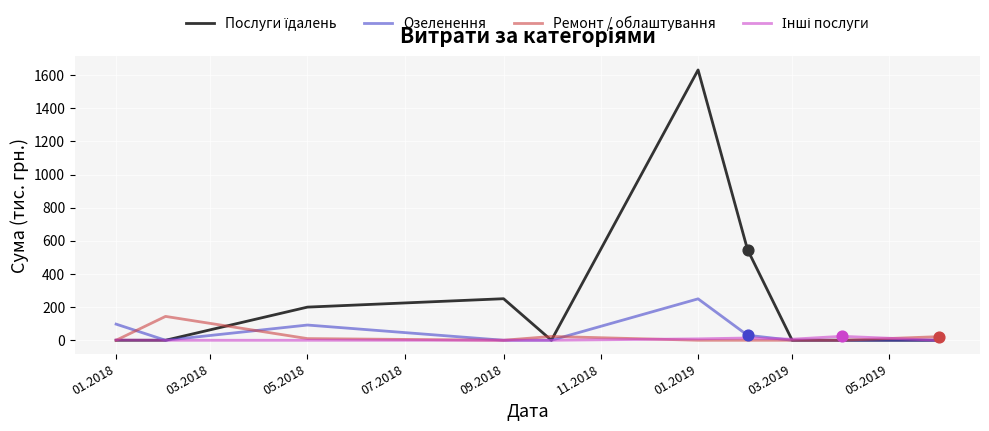

What is the greatest value displayed?

1631.0